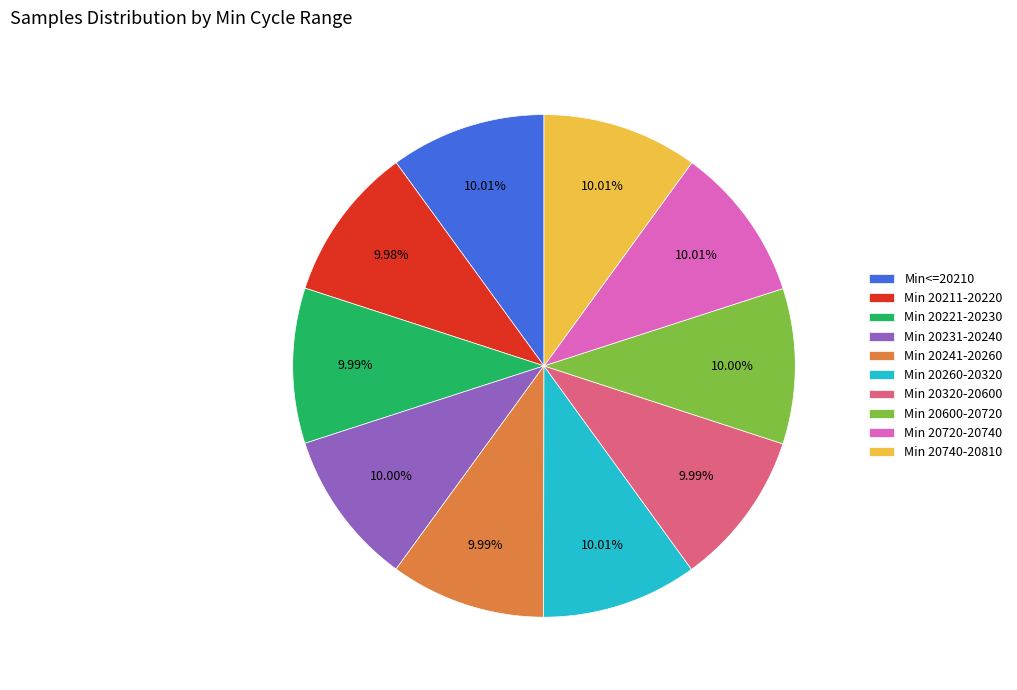

Is there a majority slice in this chart?

No